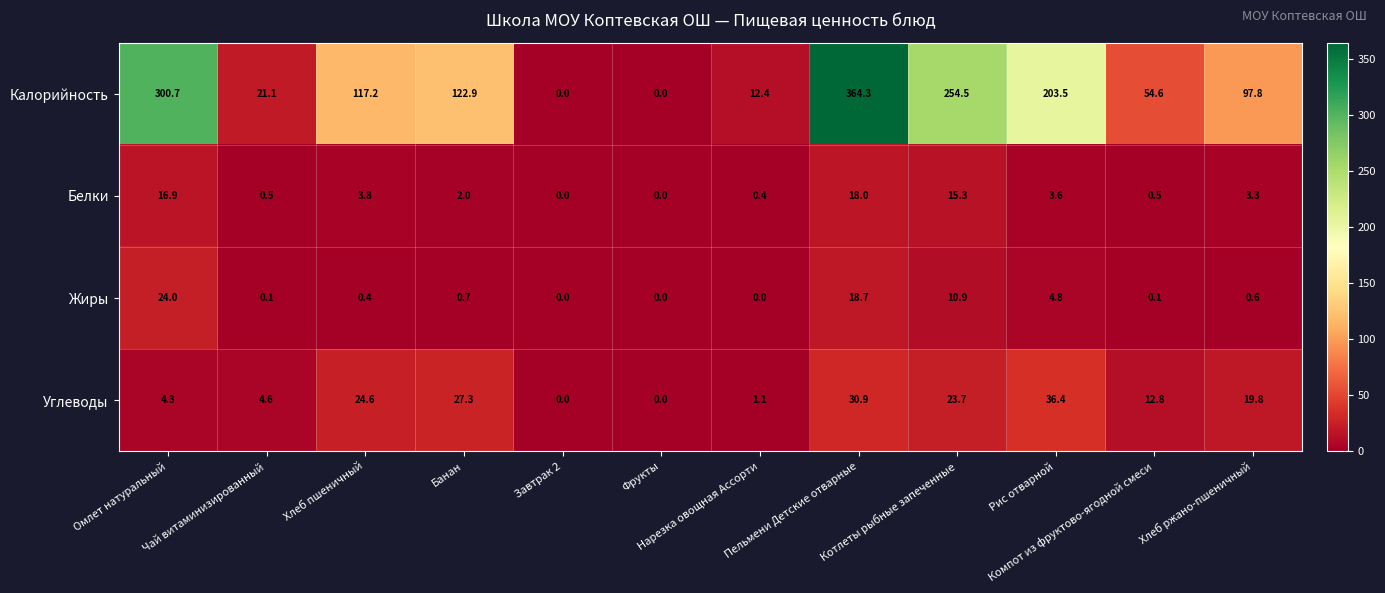

At Рис отварной, list the series in order from smallest to largest.

Белки, Жиры, Углеводы, Калорийность